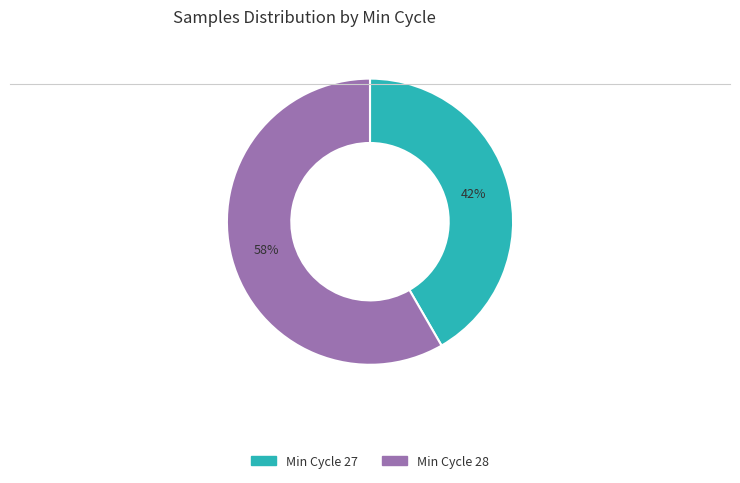

To the nearest percent, what is the average slice percentage?

50%